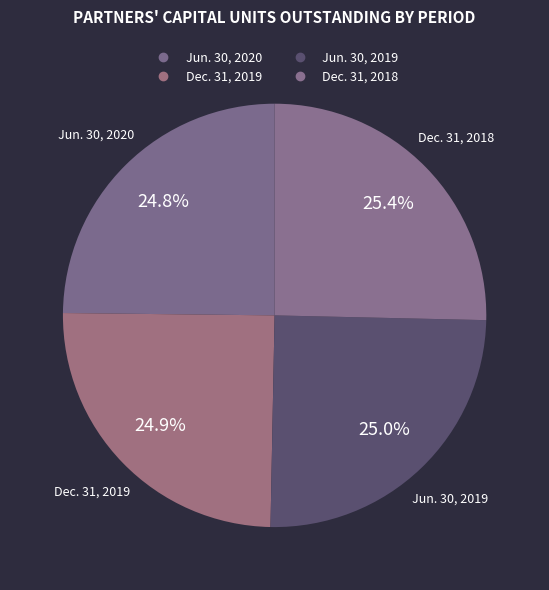

How many slices are in this pie chart?

4